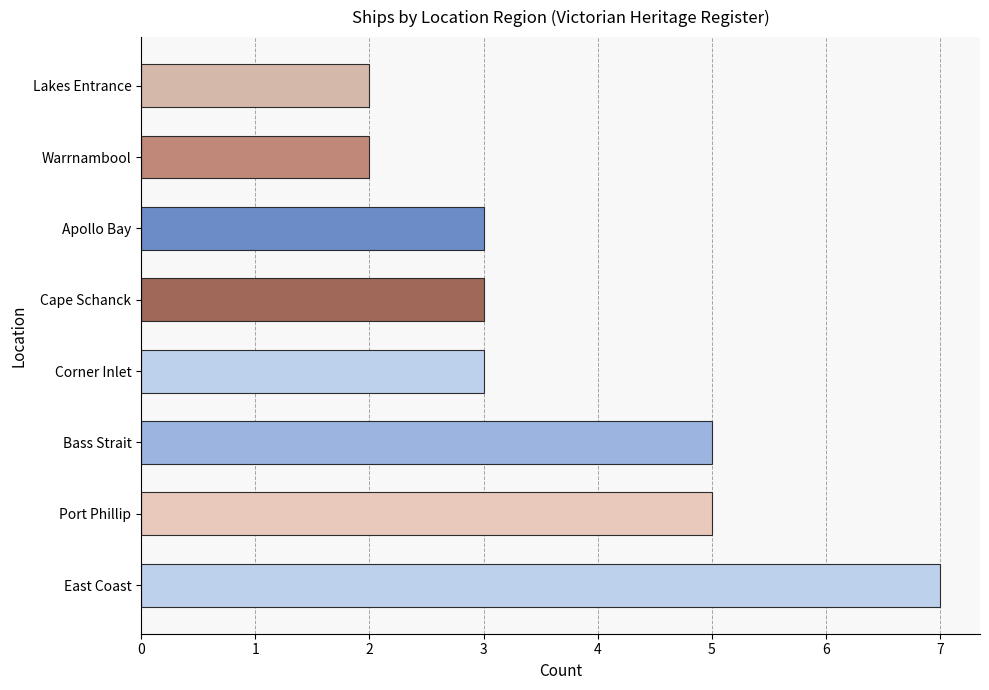

What is the difference between the second highest and minimum values?

3